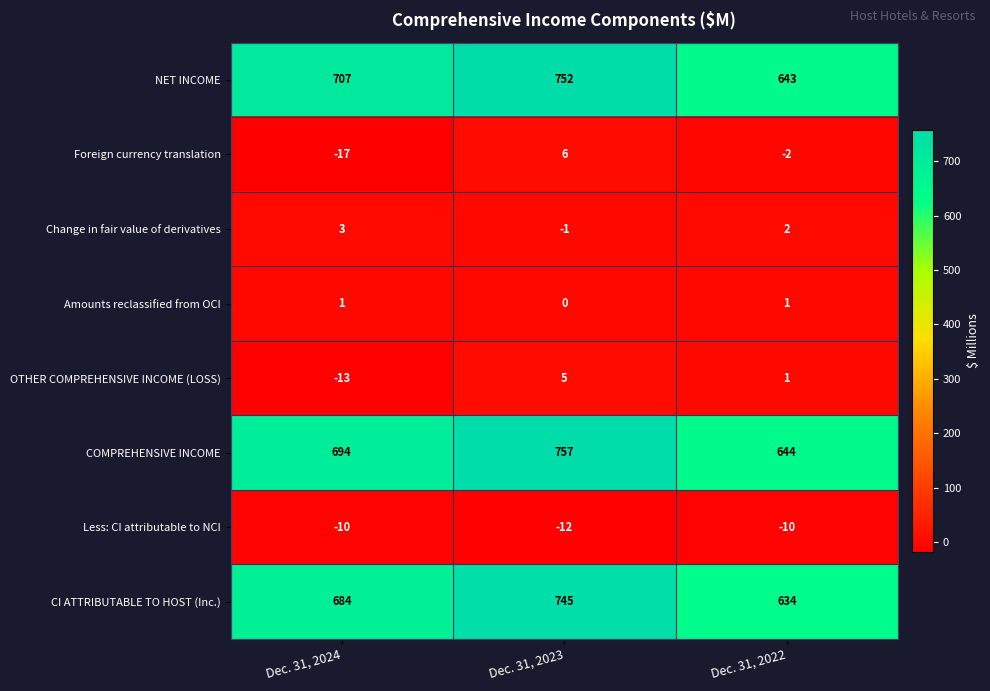

Rank the series at Dec. 31, 2024 from lowest to highest value.

Foreign currency translation, OTHER COMPREHENSIVE INCOME (LOSS), Less: CI attributable to NCI, Amounts reclassified from OCI, Change in fair value of derivatives, CI ATTRIBUTABLE TO HOST (Inc.), COMPREHENSIVE INCOME, NET INCOME